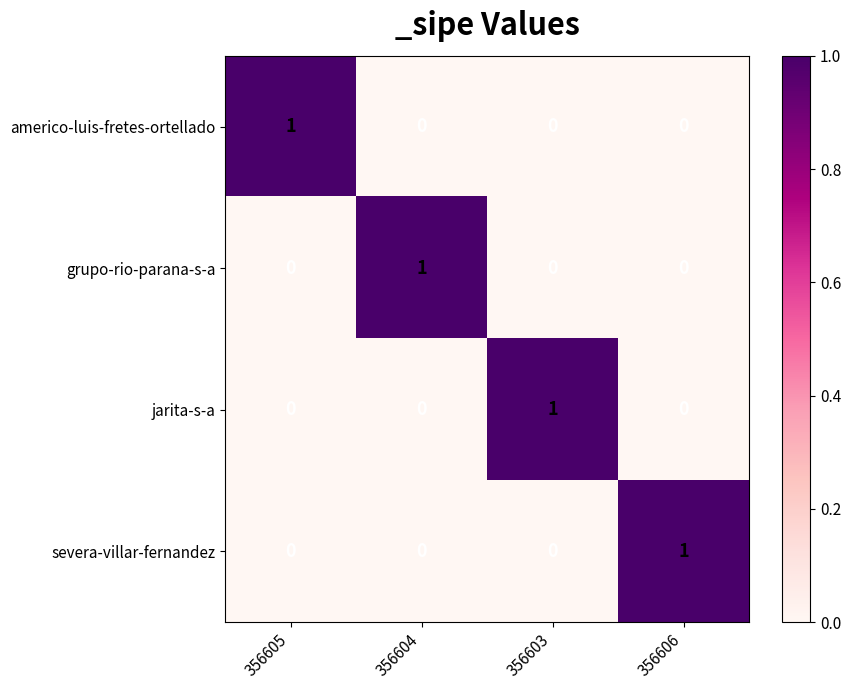

At how many categories does at least one series exceed 0?

4